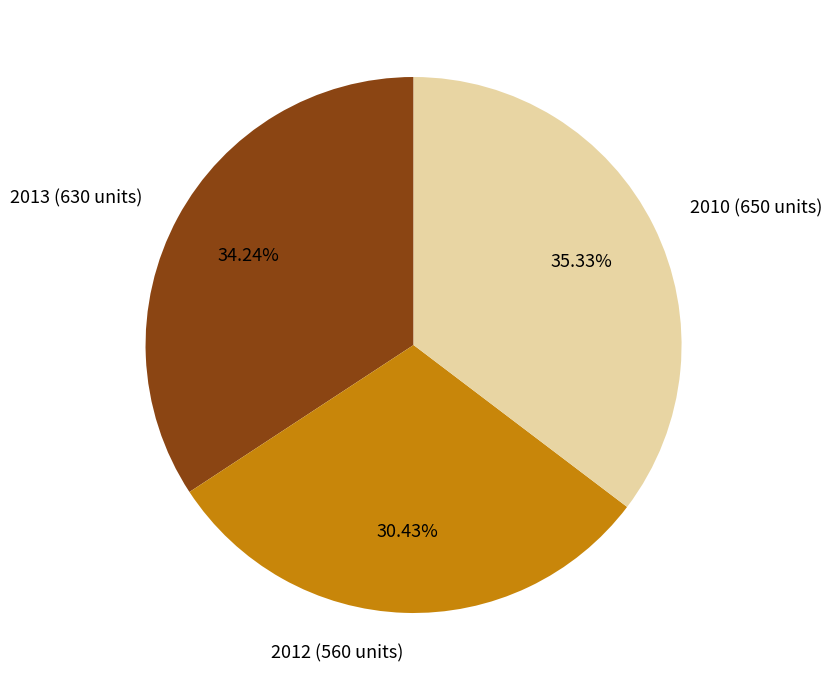

Is the sum of 2013 (630 units) and 2012 (560 units) greater than half?

Yes